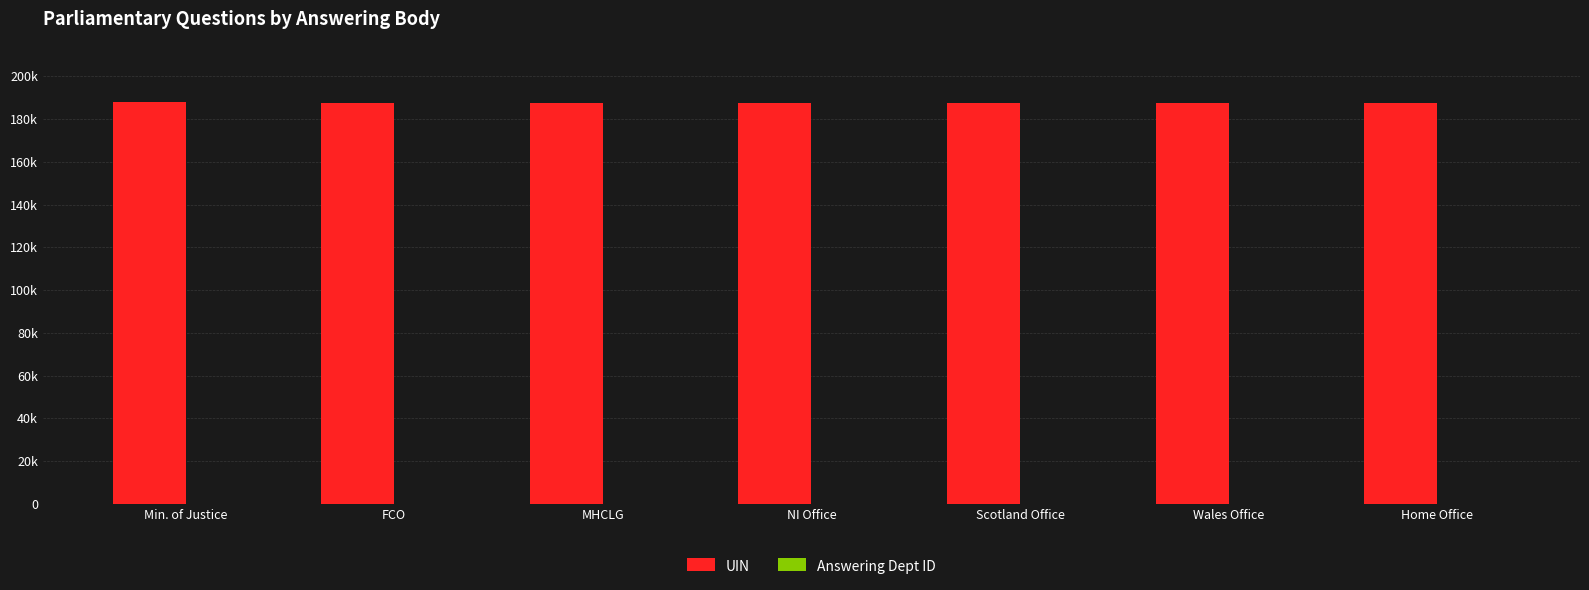

List the series in order of their overall mean, lowest first.

Answering Dept ID, UIN